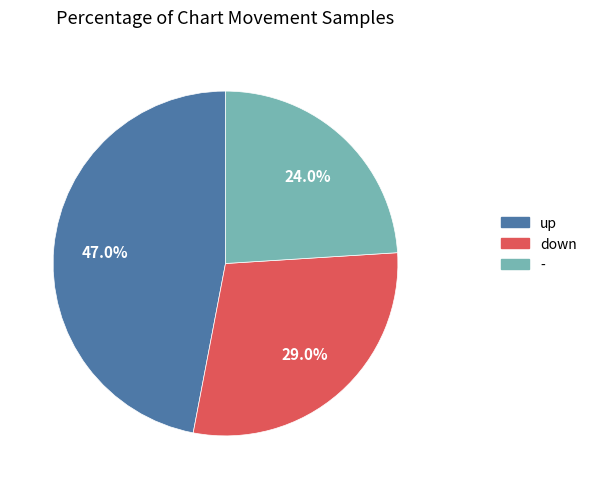

Count the number of slices in the pie.

3